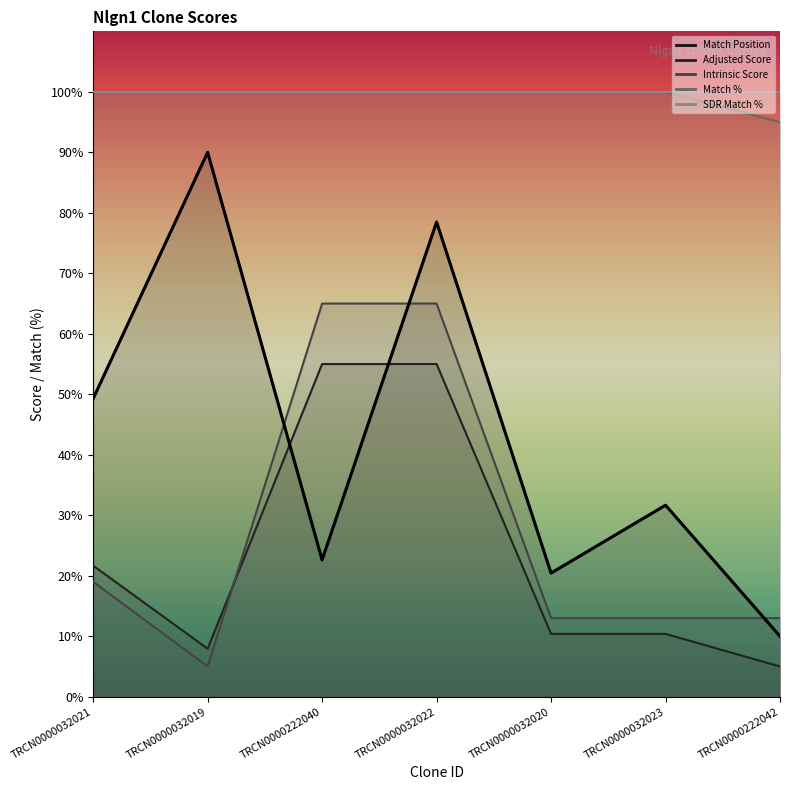

Which series has the largest total across all categories?

Match %